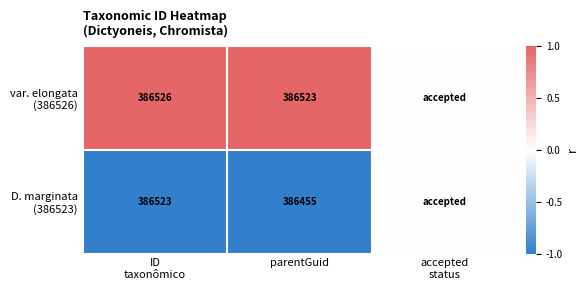

What is the total value across all series at parentGuid?

772978